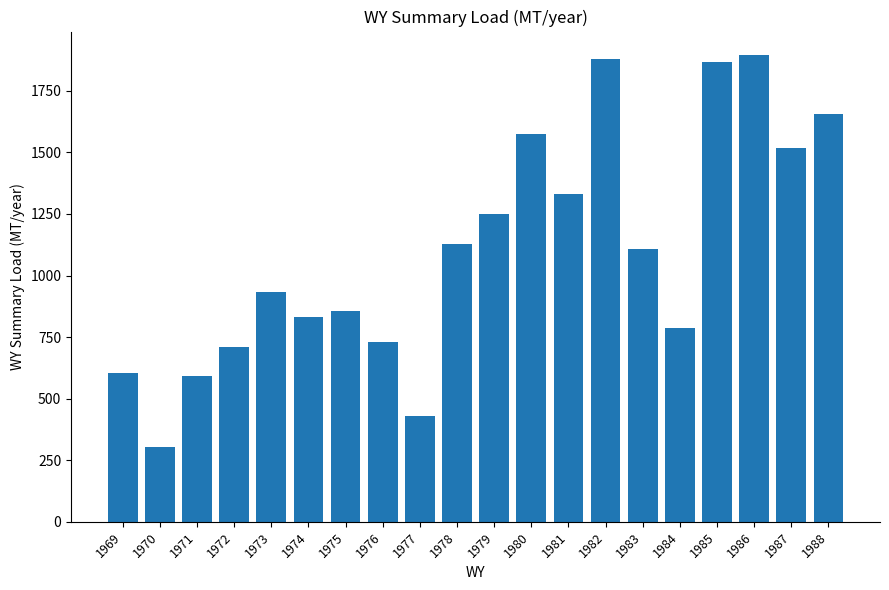

What is the difference between the second highest and second lowest values?

1449.9